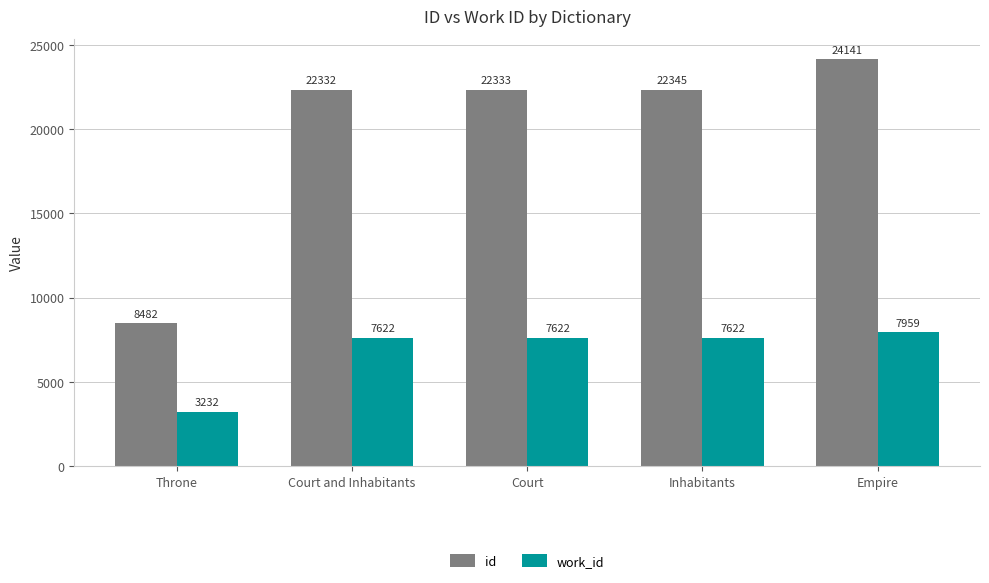

How many data points does each series have?

5